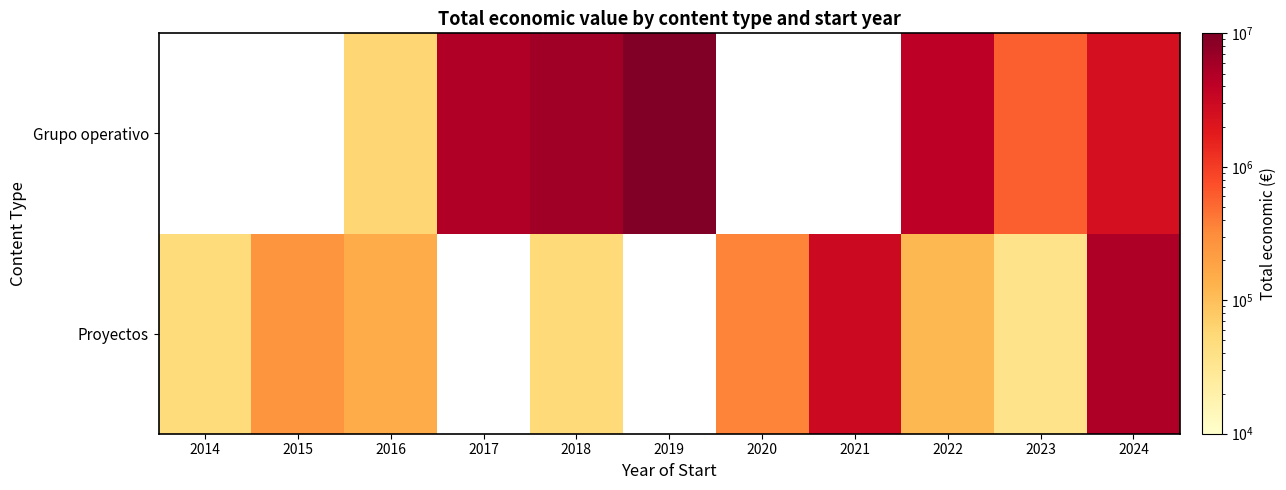

At 2024, list the series in order from smallest to largest.

Grupo operativo, Proyectos